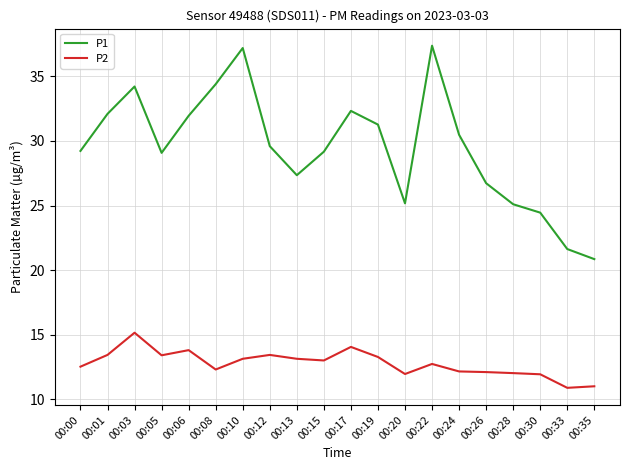

What is the difference between the P1 values at 00:33 and 00:30?

2.8